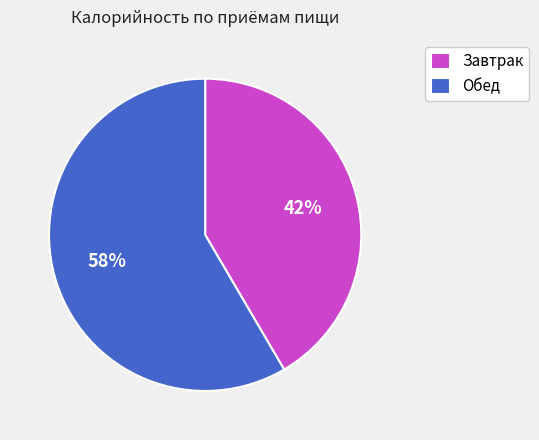

Which has a higher value, Завтрак or Обед?

Обед